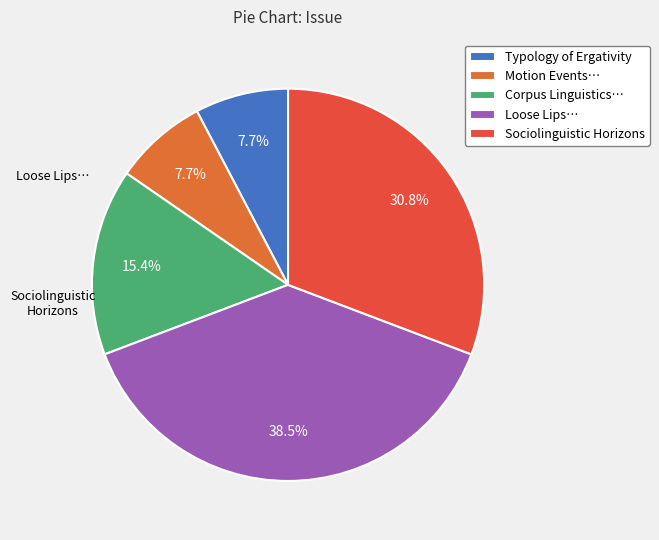

How many segments does this pie chart have?

5